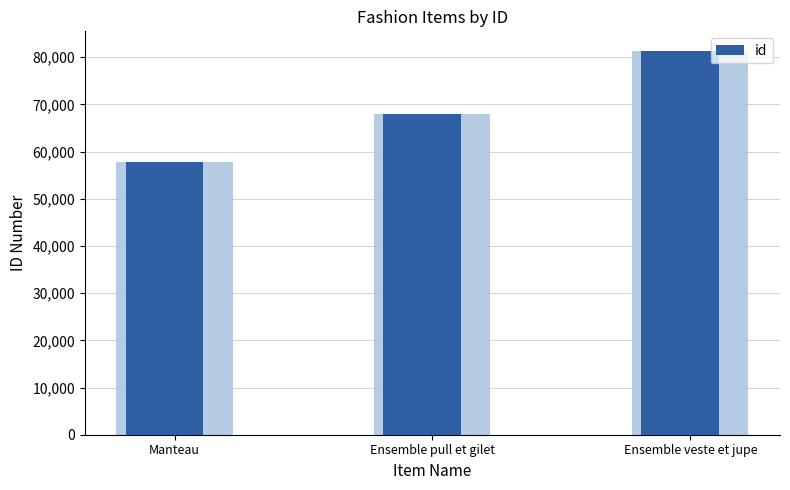

Rank the categories by value from lowest to highest.

Manteau, Ensemble pull et gilet, Ensemble veste et jupe